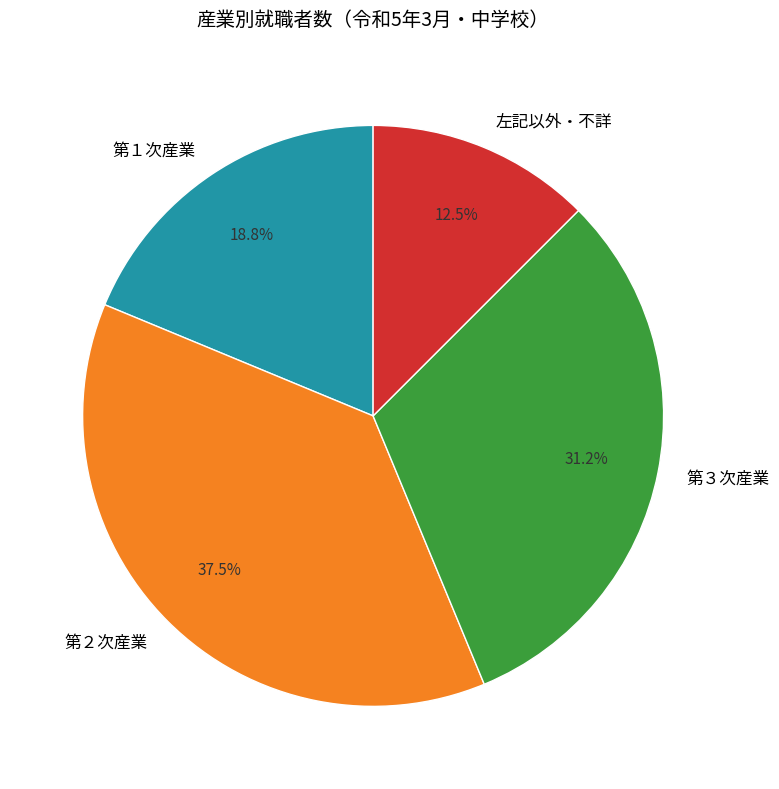

Rank the categories by value from highest to lowest.

第２次産業, 第３次産業, 第１次産業, 左記以外・不詳